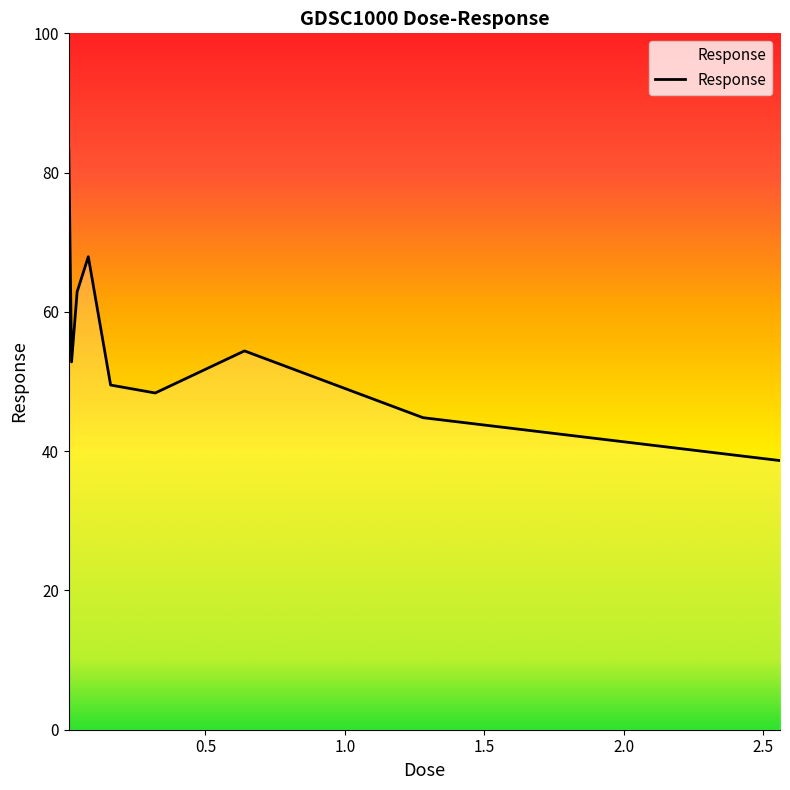

What is the minimum value shown in the chart?

38.6